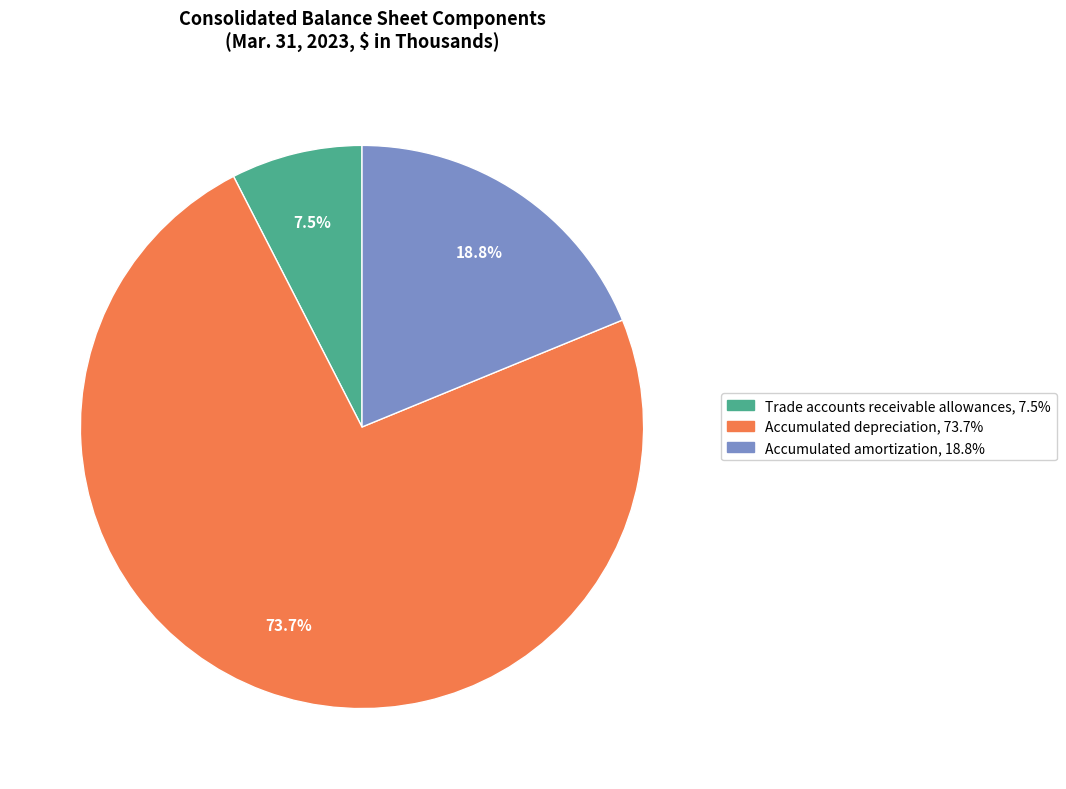

What is the smallest slice in the pie chart?

Trade accounts receivable allowances